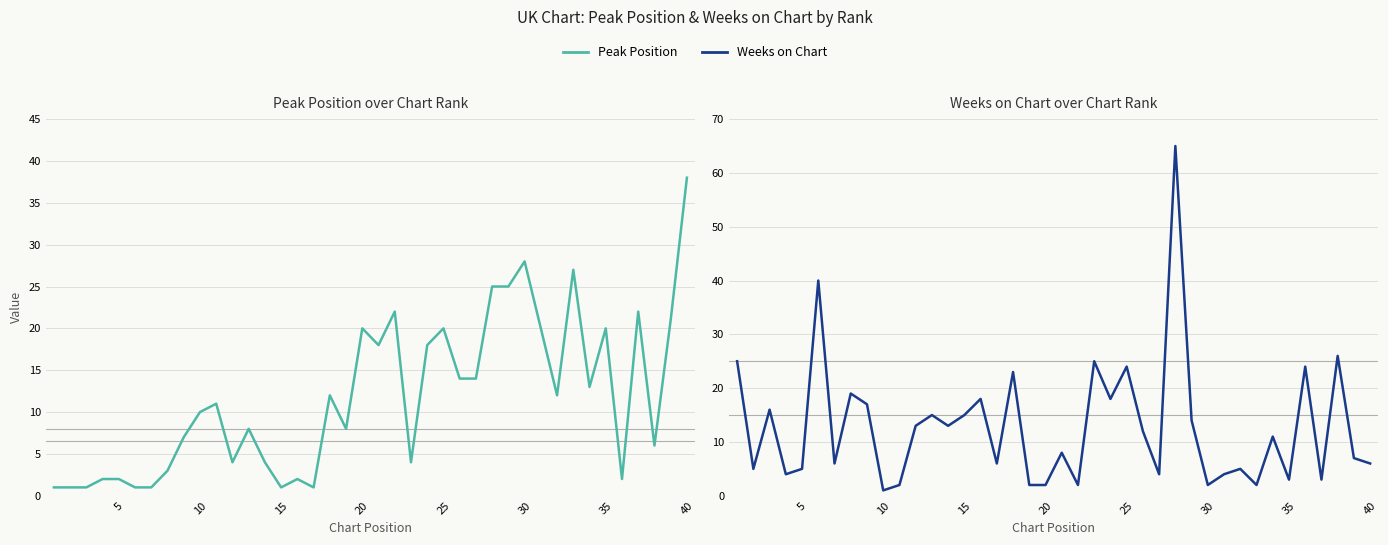

What is the difference between the second highest and second lowest values in the Weeks on Chart series?

38